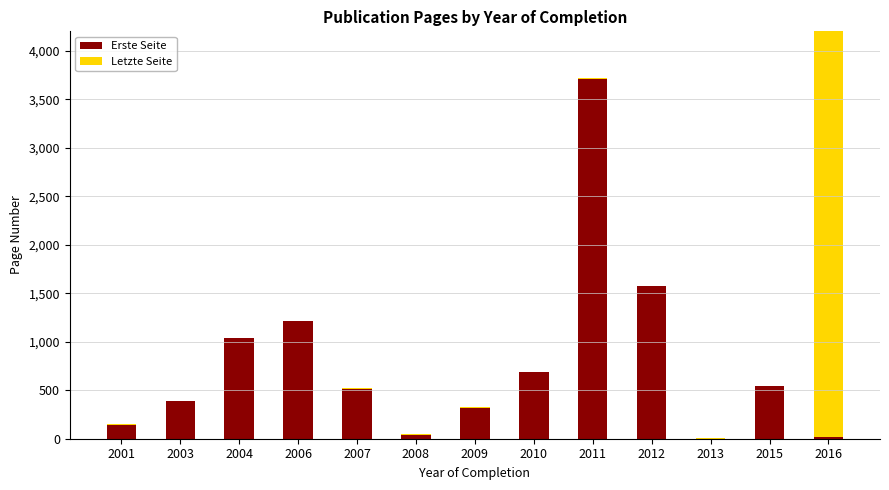

What is the value of the Erste Seite bar at the 2nd from the left?

384